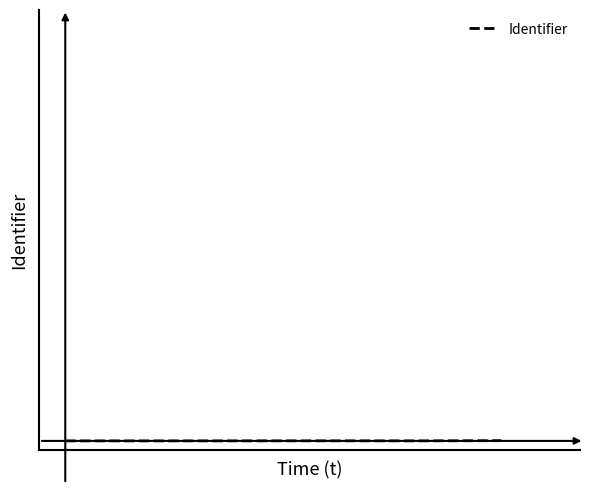

Does the chart have visible grid lines?

No